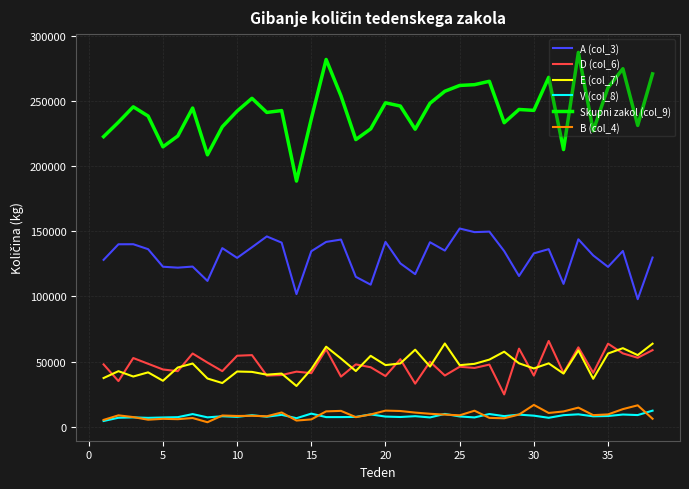

Which series has the widest spread of values?

Skupni zakol (col_9)